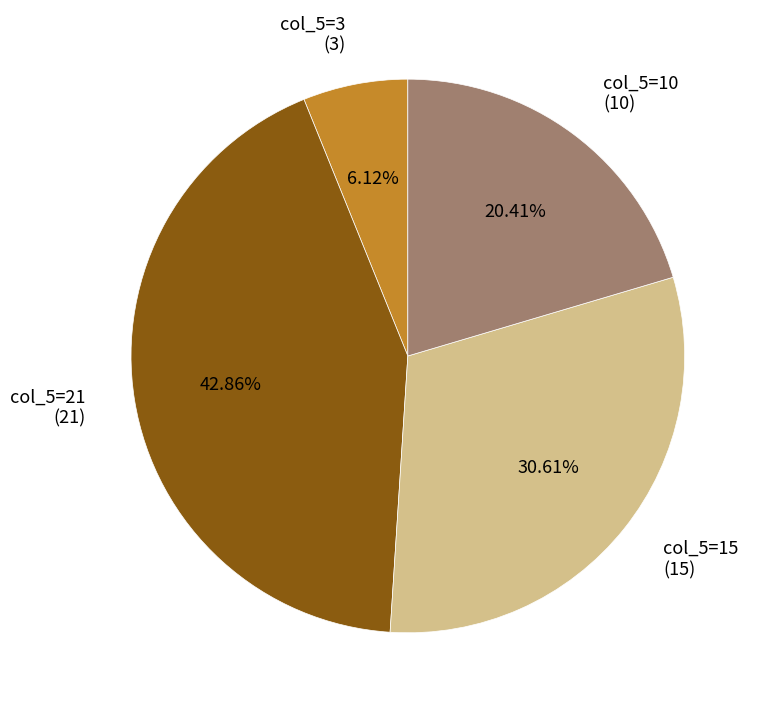

Rank the categories by value from lowest to highest.

col_5=3 (3), col_5=10 (10), col_5=15 (15), col_5=21 (21)